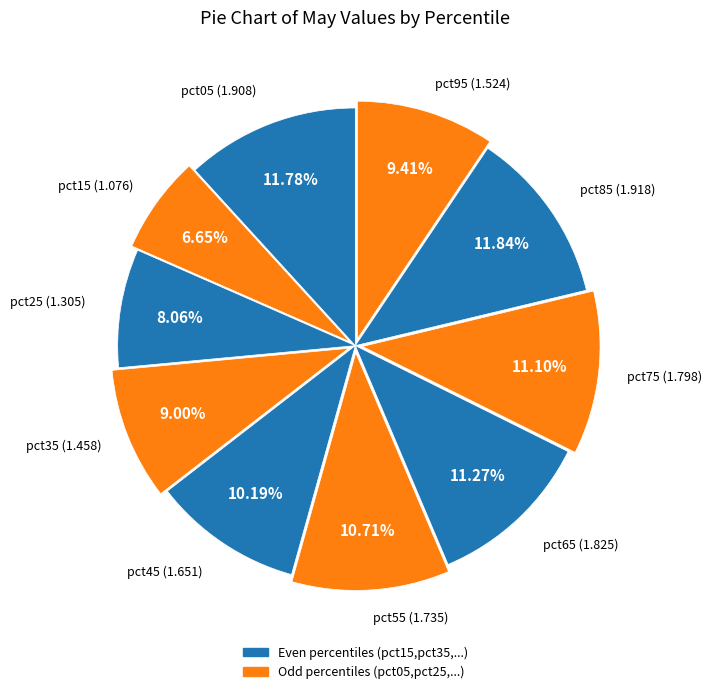

Count the number of slices in the pie.

10